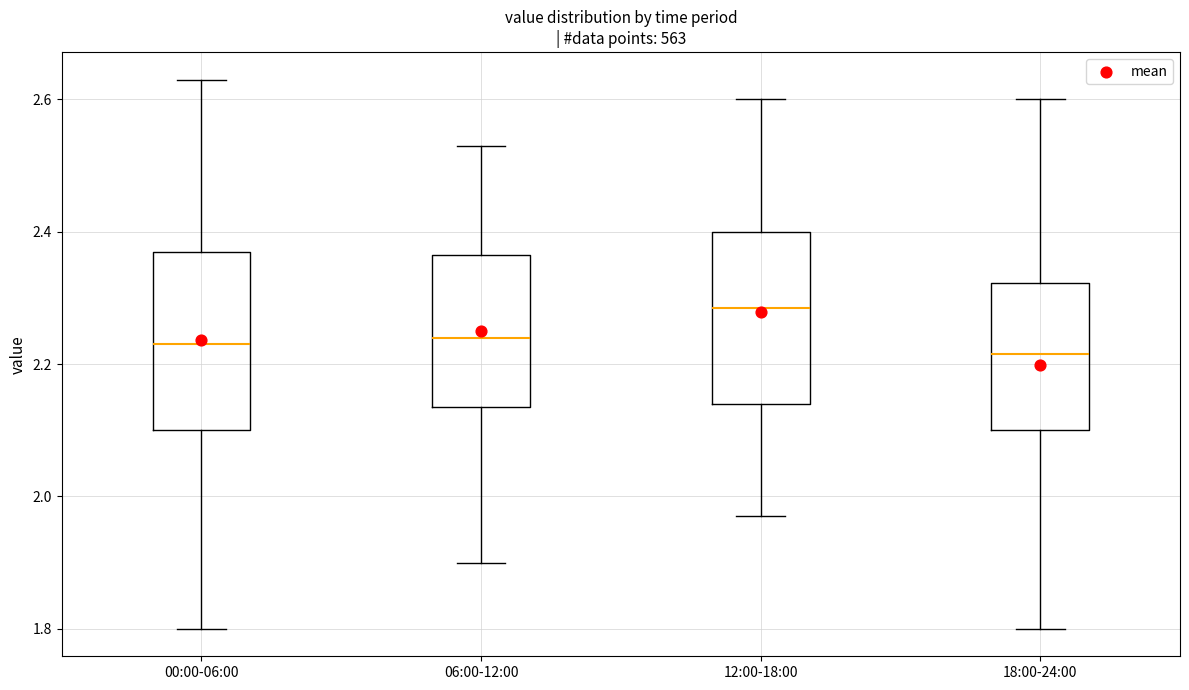

Reading left to right, read every box against the y-axis: the position of its median line, the range the box covers, and the ends of its whiskers. The values are not printed on the chart, so give them approximately, as read against the axis.

00:00-06:00: median 2.24, box 2.10 to 2.38, whiskers 1.80 to 2.64
06:00-12:00: median 2.24, box 2.14 to 2.36, whiskers 1.90 to 2.54
12:00-18:00: median 2.28, box 2.14 to 2.40, whiskers 1.98 to 2.60
18:00-24:00: median 2.22, box 2.10 to 2.32, whiskers 1.80 to 2.60